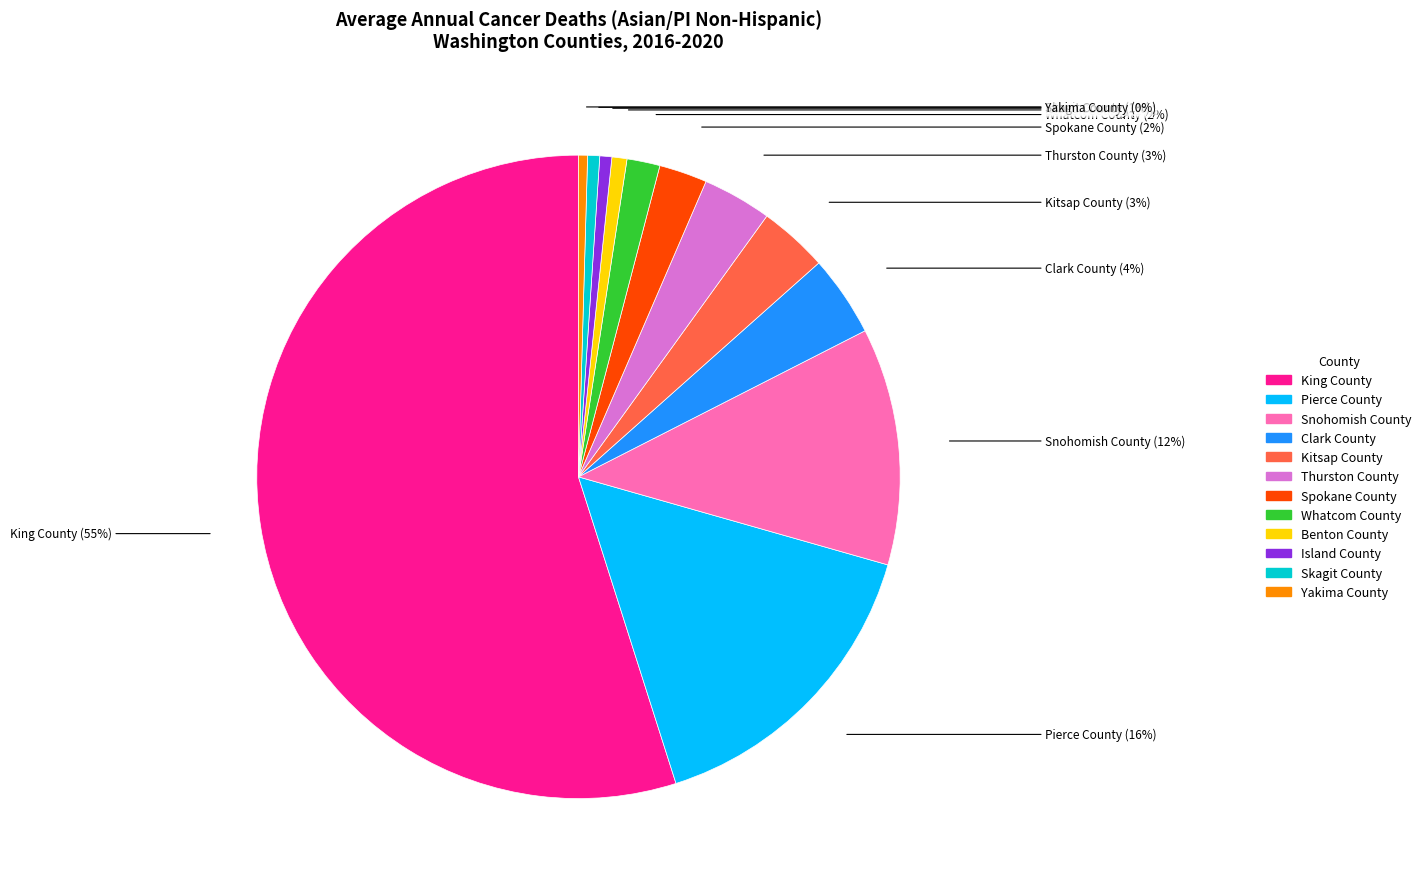

Which category has the biggest portion of the pie?

King County